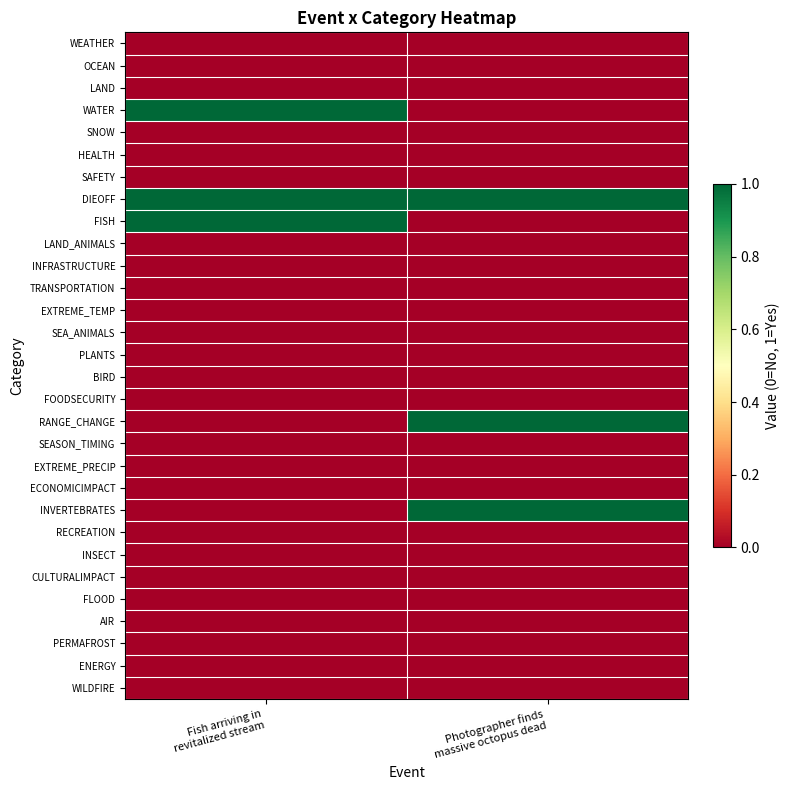

At which category does the chart reach its minimum across all series?

Fish arriving in
revitalized stream